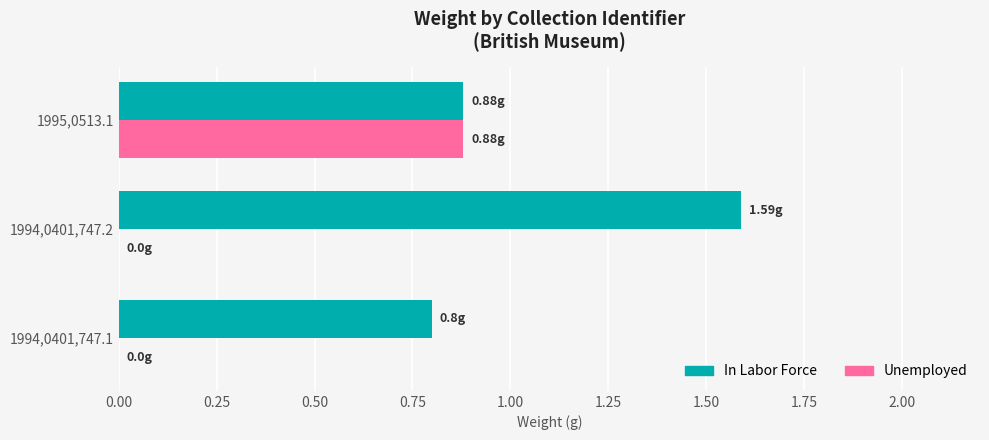

At which category is the sum across all series the highest?

1995,0513.1